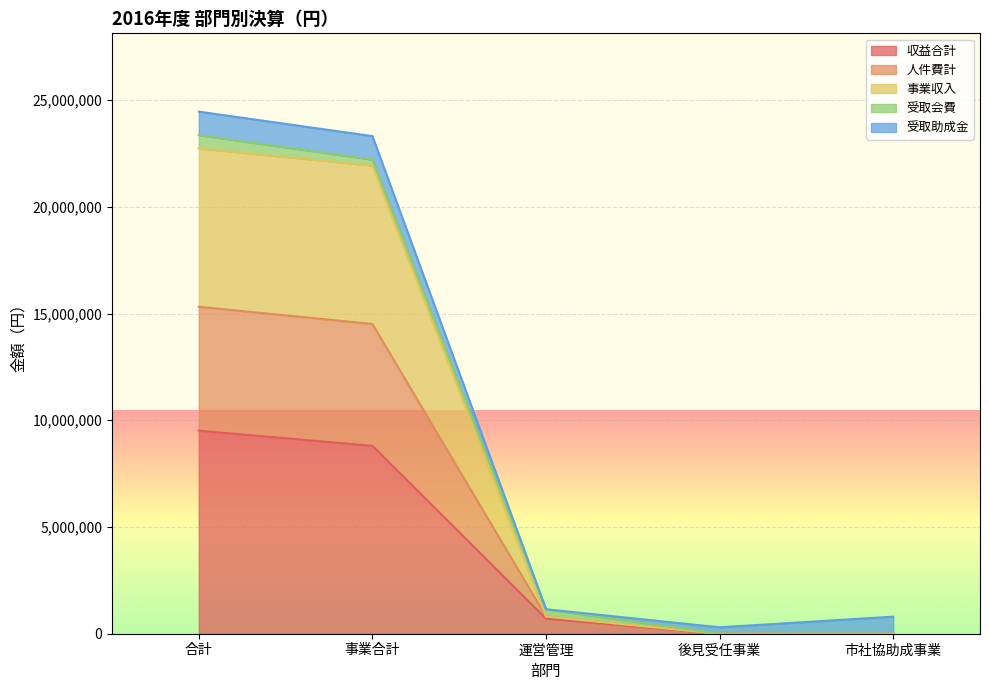

What position from the left is 事業合計?

2